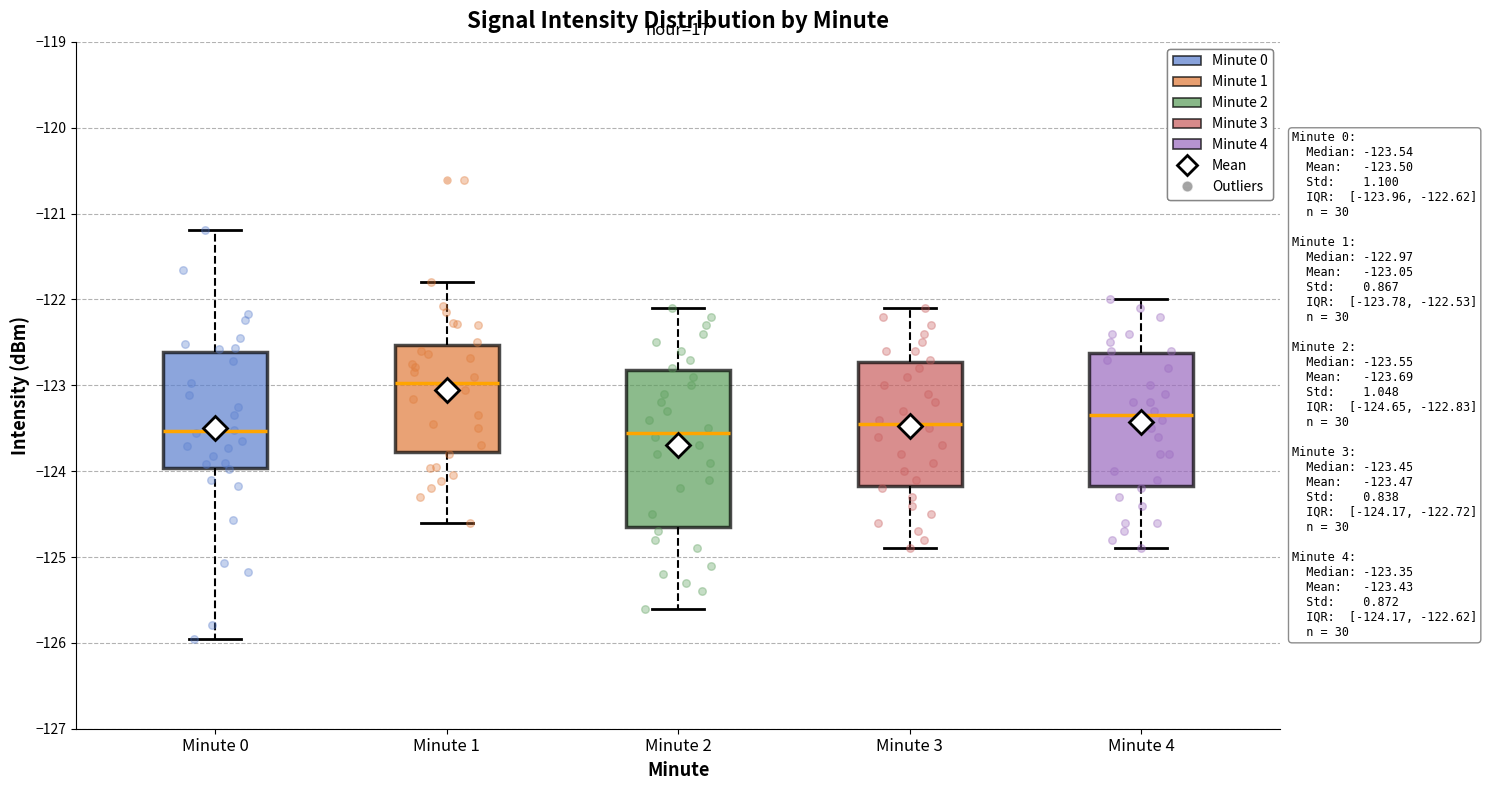

Which box's median line is the highest?

Minute 1